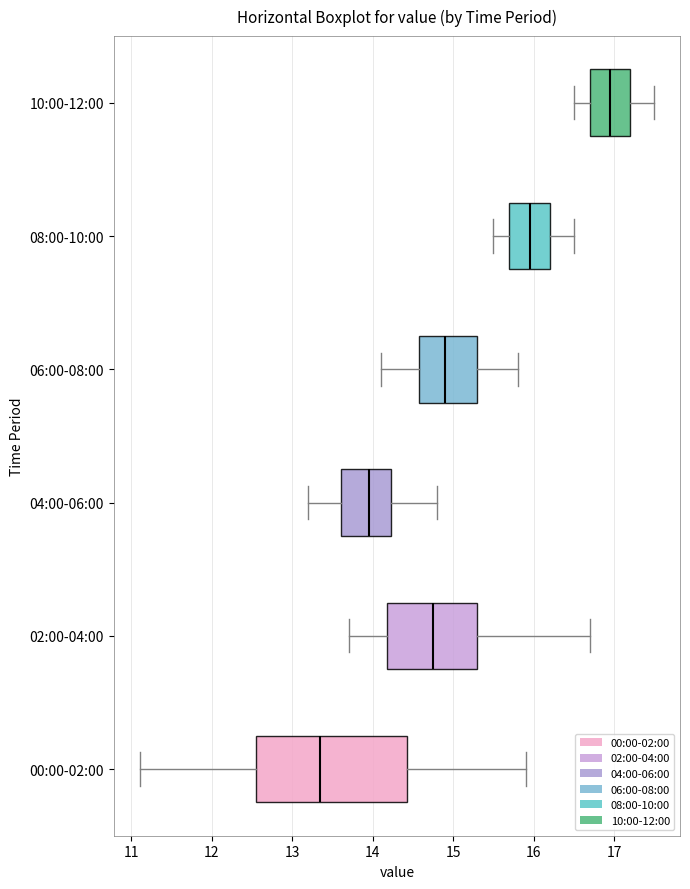

Which box's median line is the furthest to the right?

10:00-12:00